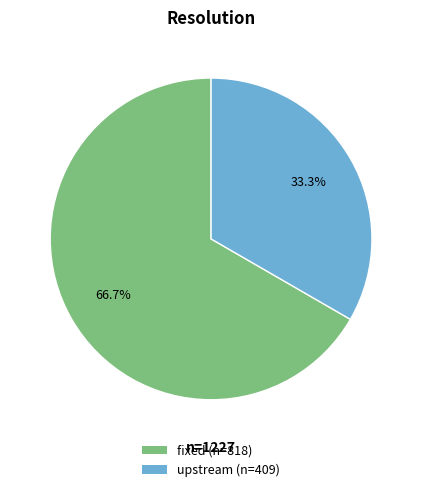

How much of the chart is everything except fixed (n=818)?

33.3%